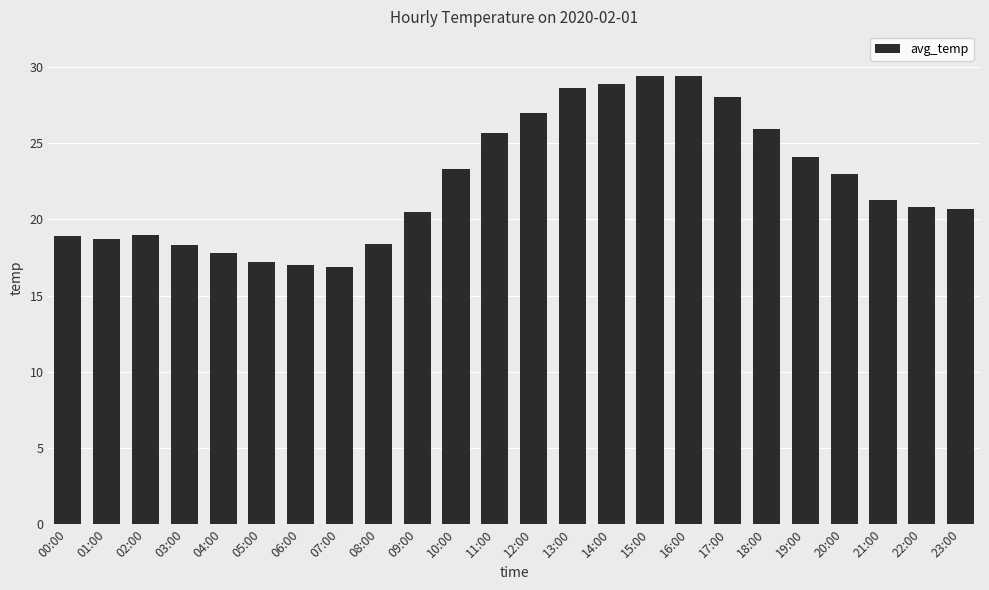

Is it true that the value at 00:00 is 8.1?

False